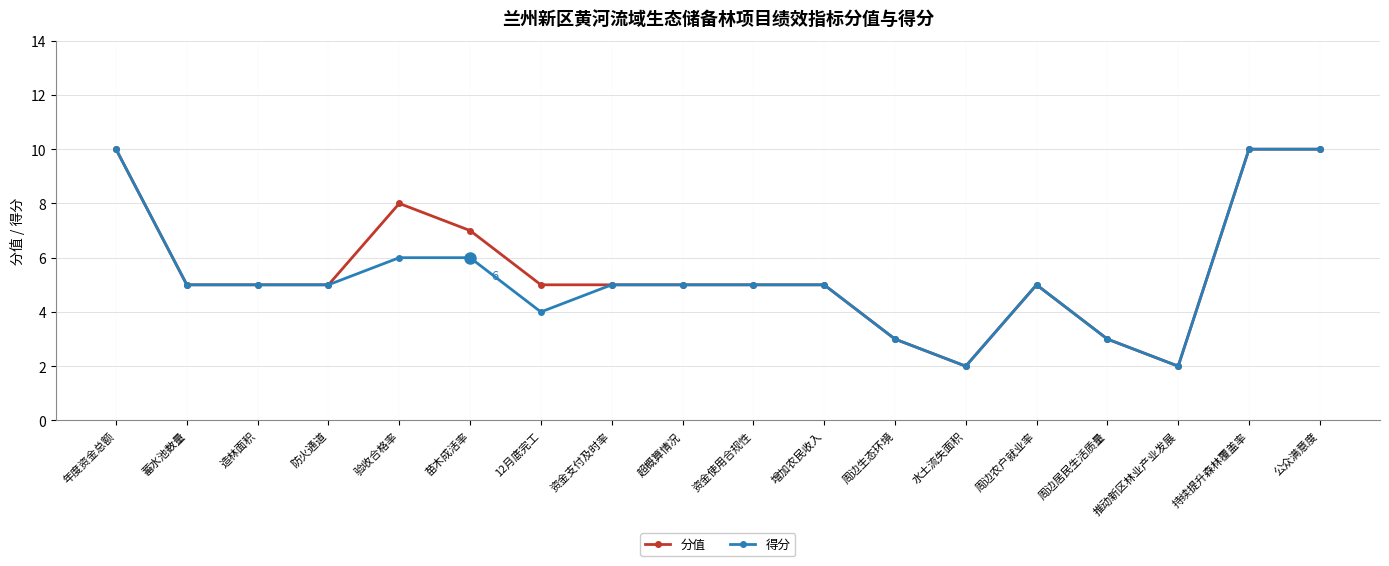

What is the label of the 1st point from the right?

公众满意度